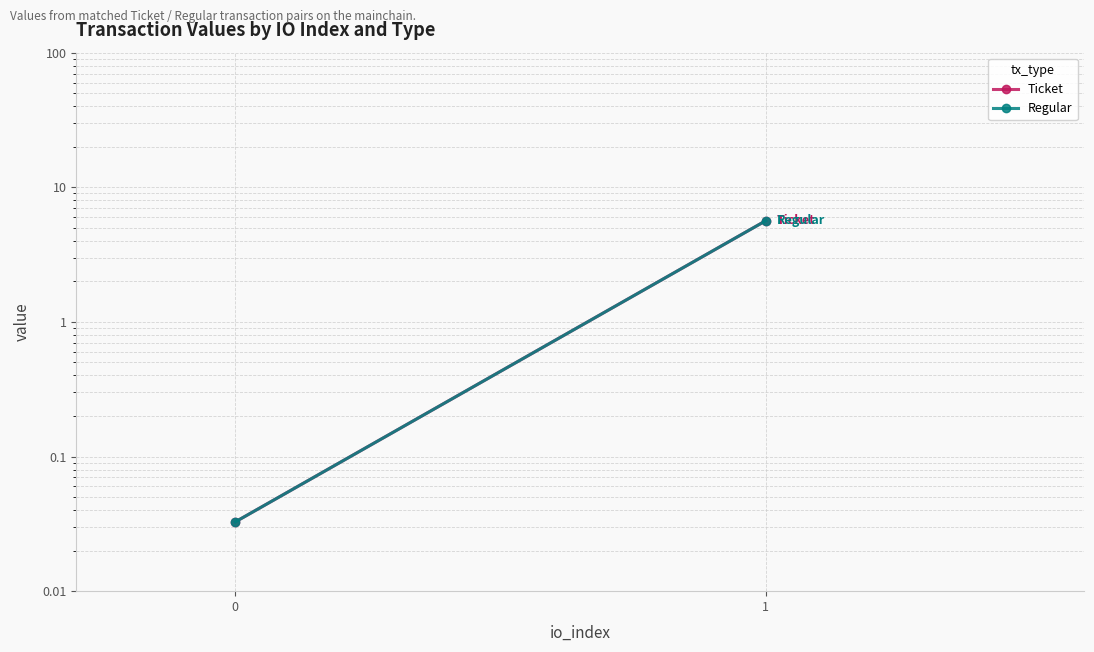

How many categories are shown in the chart?

2